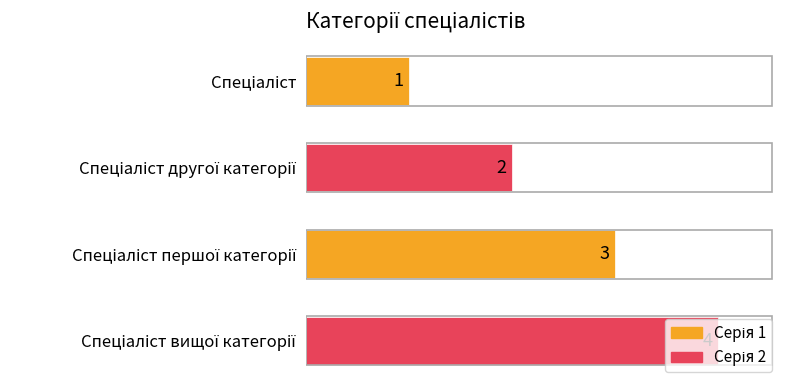

What is the difference between the maximum and minimum values?

3